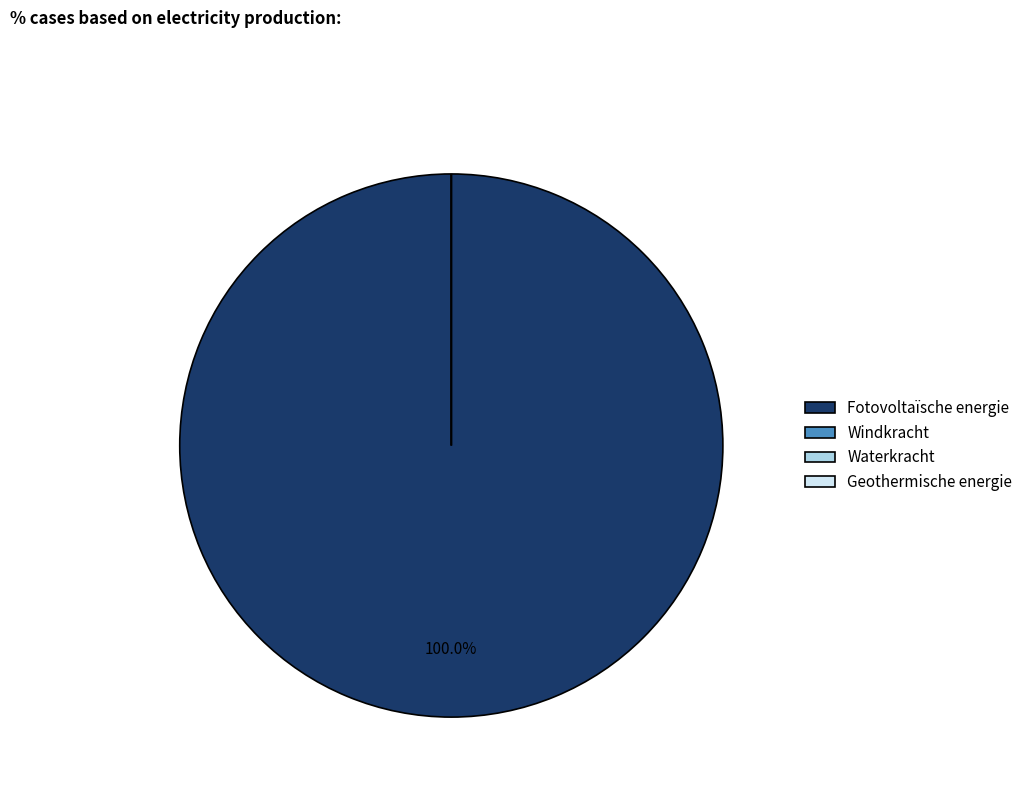

How much of the chart is everything except Geothermische energie?

100.0%